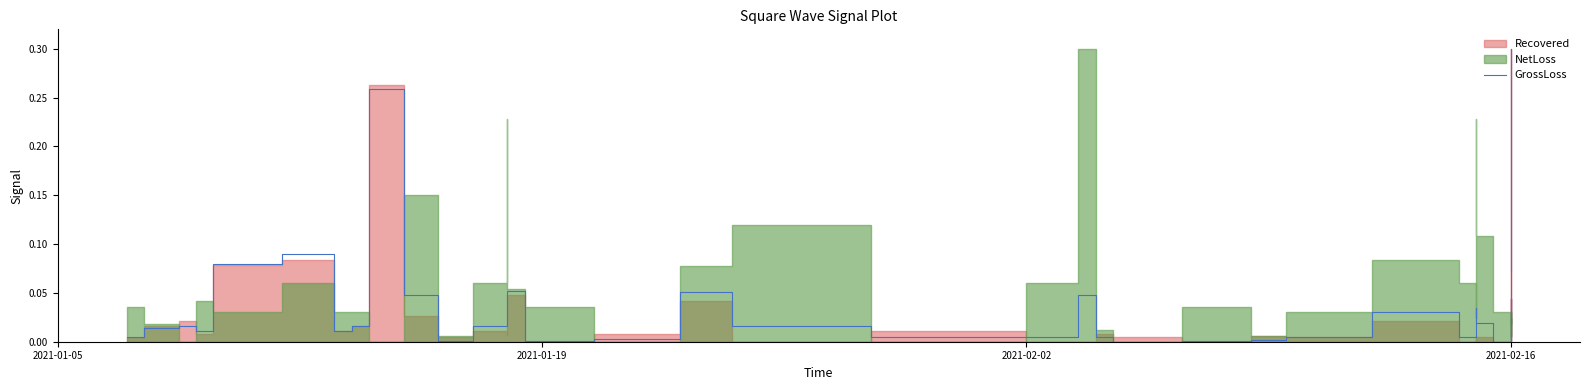

What is the difference between the maximum and second lowest values?

0.3